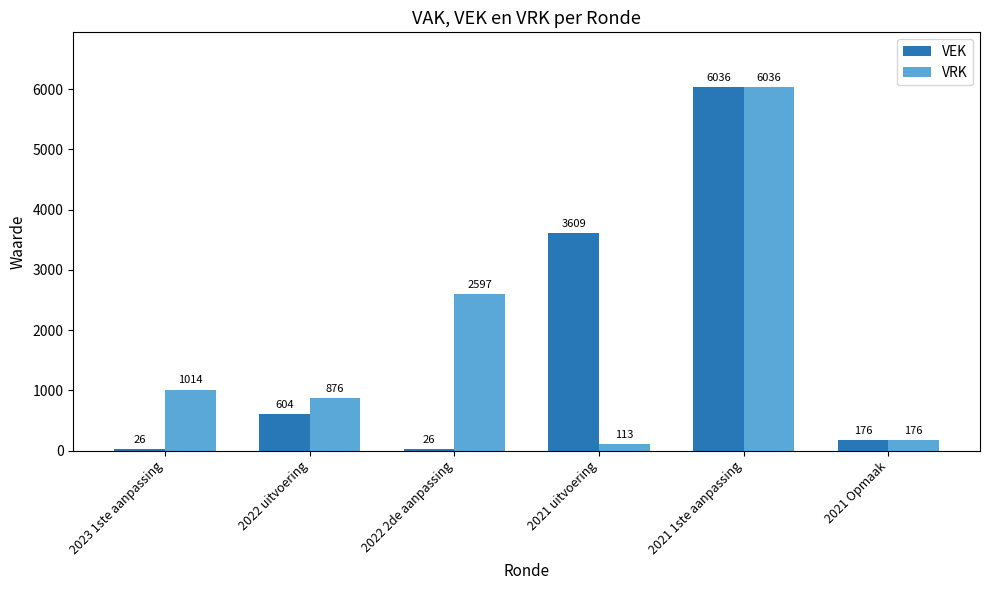

Where is VEK nearest to the value 3031?

2021 uitvoering